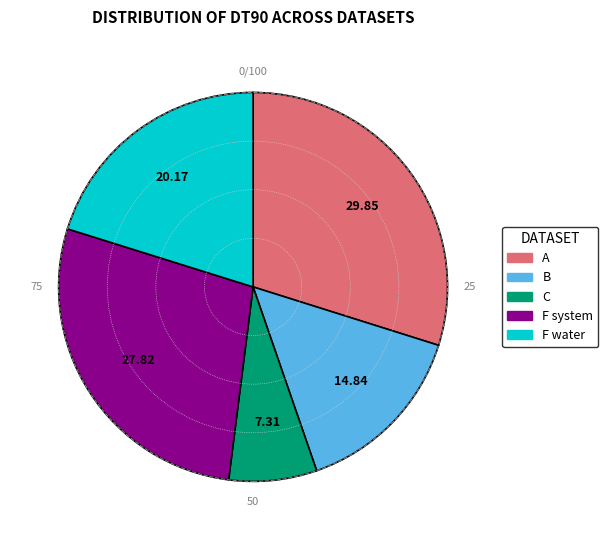

Which category has the biggest portion of the pie?

A